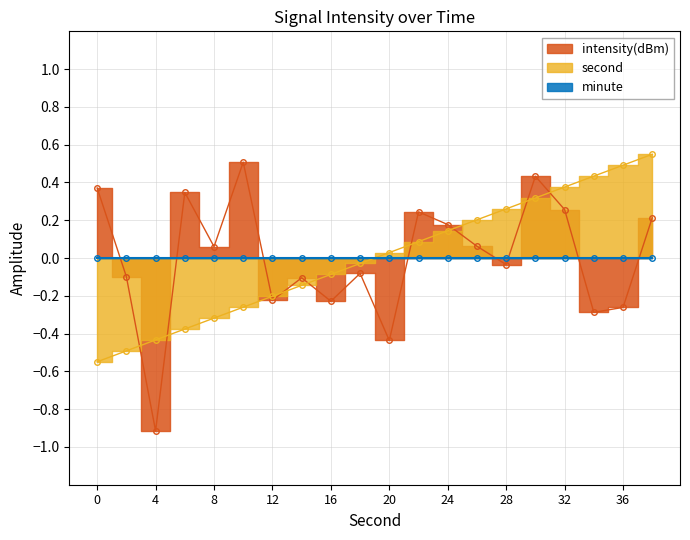

Does the chart display data point markers on the line(s)?

Yes